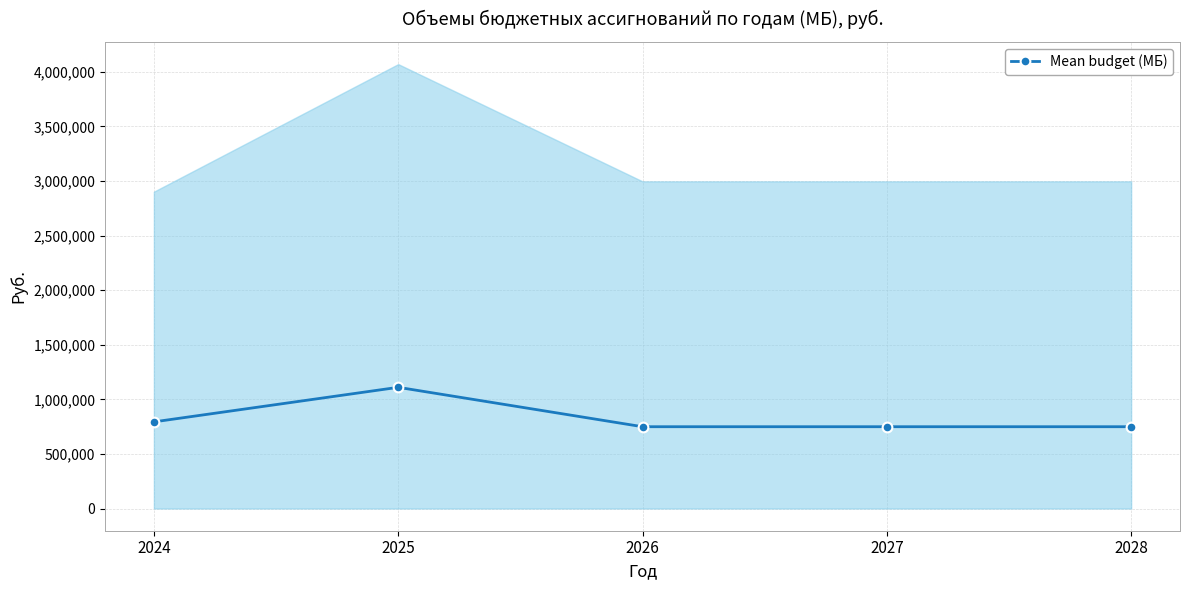

Rank the categories by value from lowest to highest.

2026, 2027, 2028, 2024, 2025